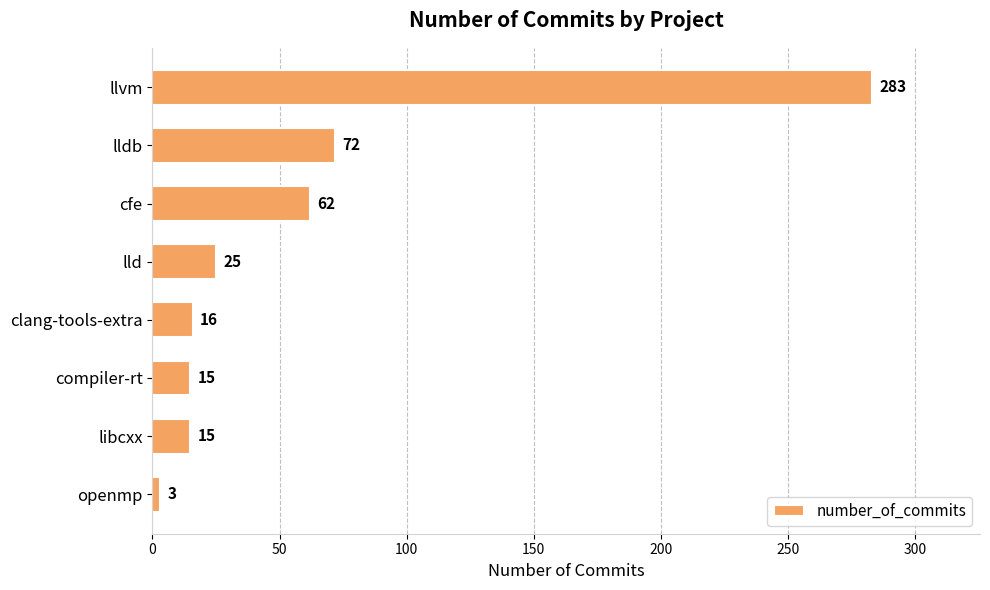

True or false: the data shows 45 at lld.

False